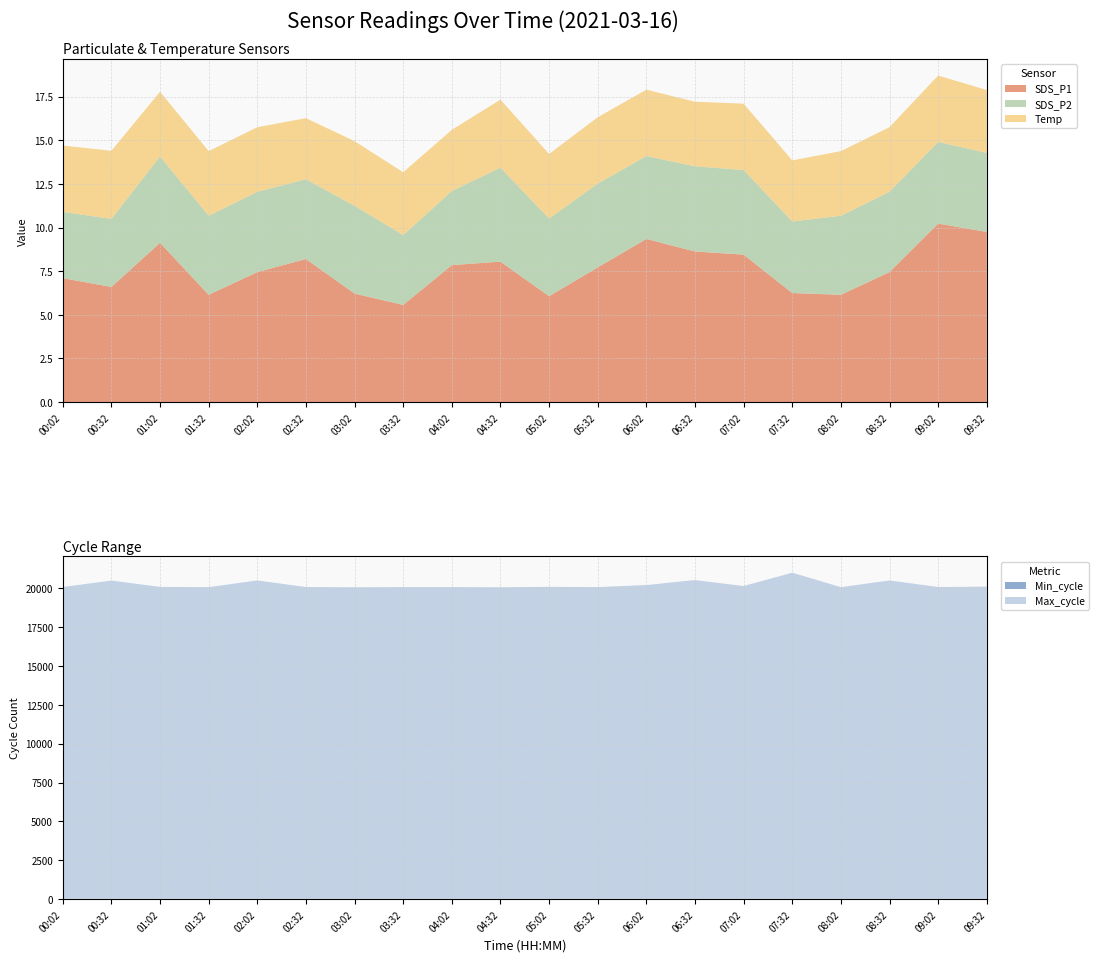

Reading right to left, extract all data points from this chart.

SDS_P1: 9.8	10.2	7.5	6.2	6.2	8.4	8.6	9.3	7.7	6.1	8.1	7.8	5.6	6.2	8.2	7.5	6.2	9.1	6.6	7.1
SDS_P2: 4.5	4.7	4.6	4.5	4.1	4.8	4.9	4.8	4.8	4.5	5.4	4.2	4.0	5.0	4.6	4.6	4.5	5.0	3.9	3.8
Temp: 3.6	3.8	3.7	3.7	3.5	3.8	3.7	3.8	3.8	3.7	3.9	3.5	3.6	3.7	3.5	3.7	3.7	3.7	3.9	3.8